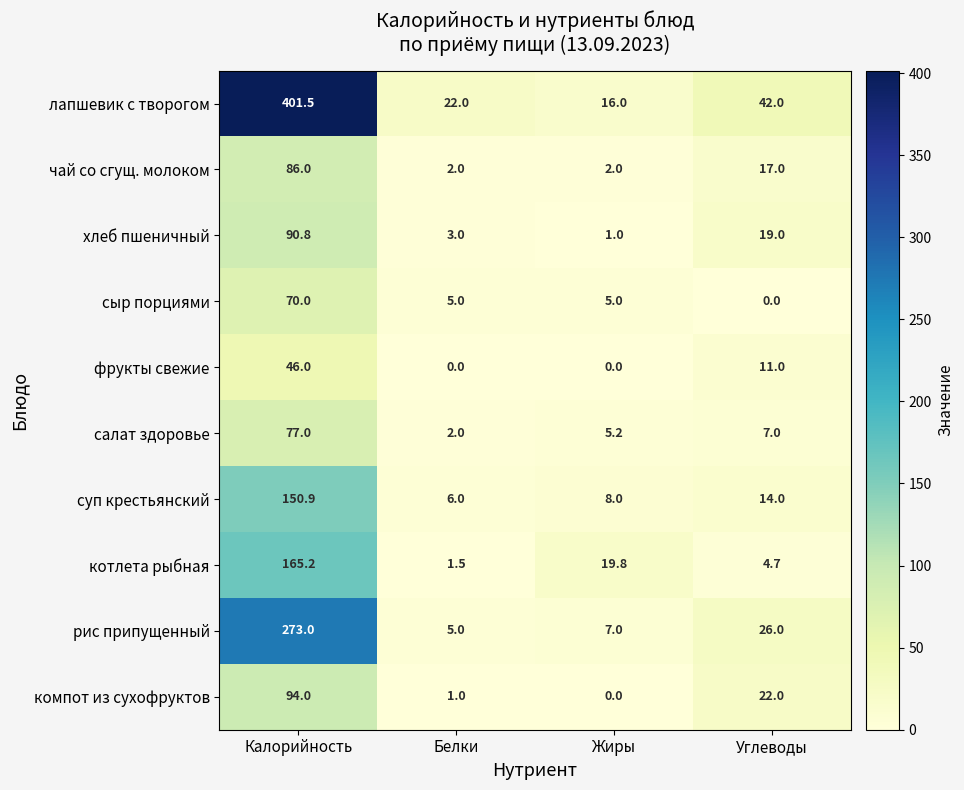

What is the total value across all series at Жиры?

64.0